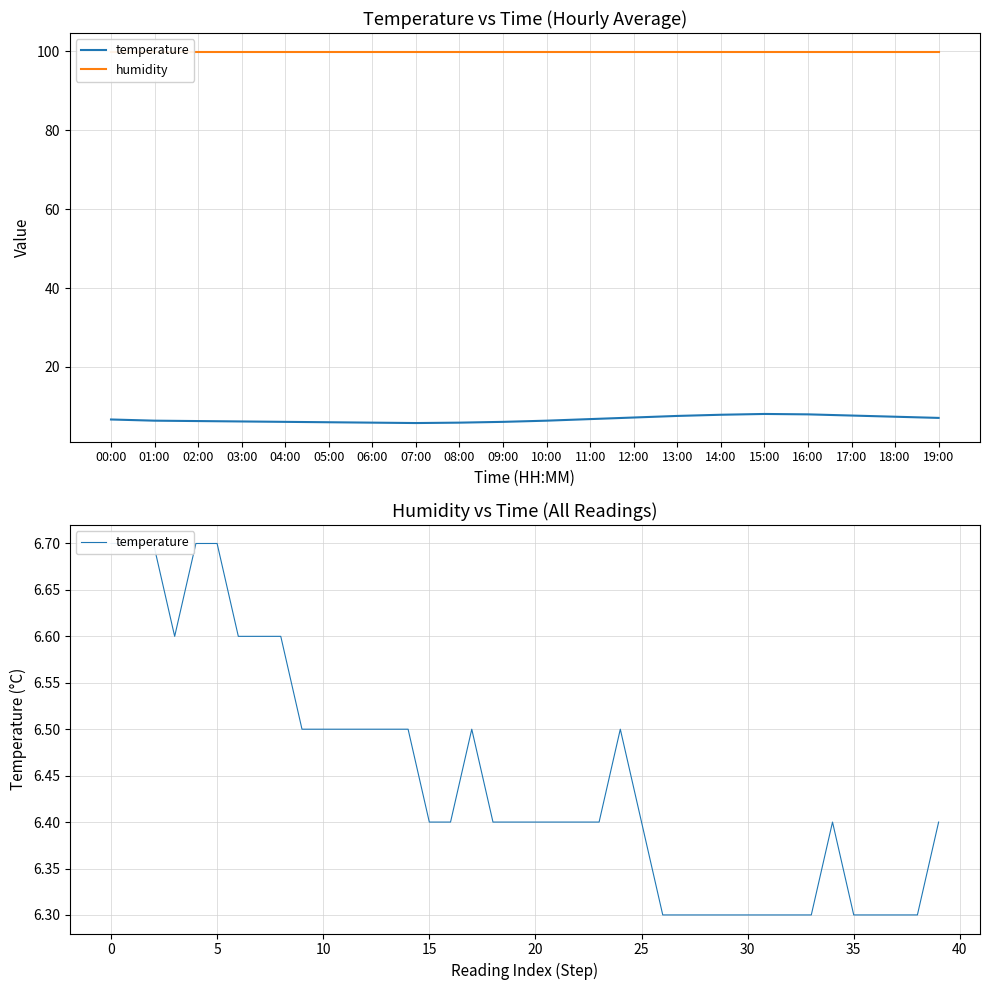

True or false: the data has more than 0 interior local peaks.

True